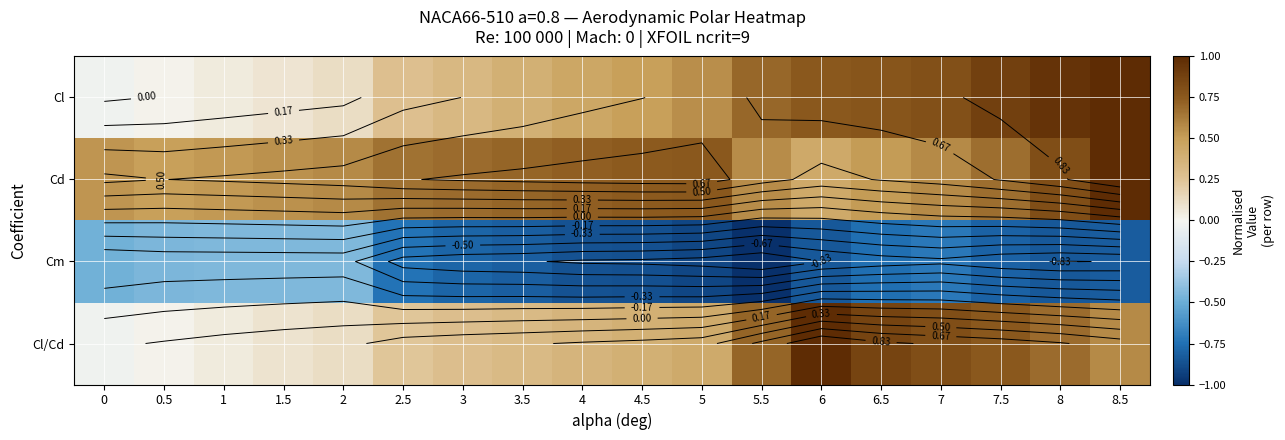

Count the number of data series in this chart.

4